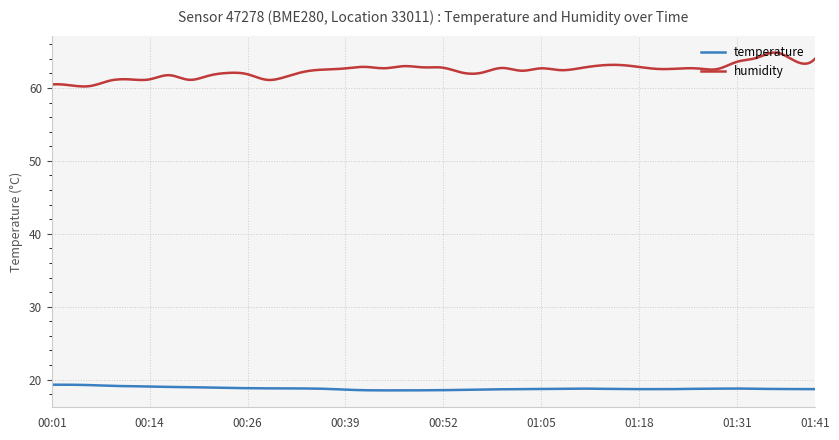

True or false: humidity and temperature cross at least once.

False